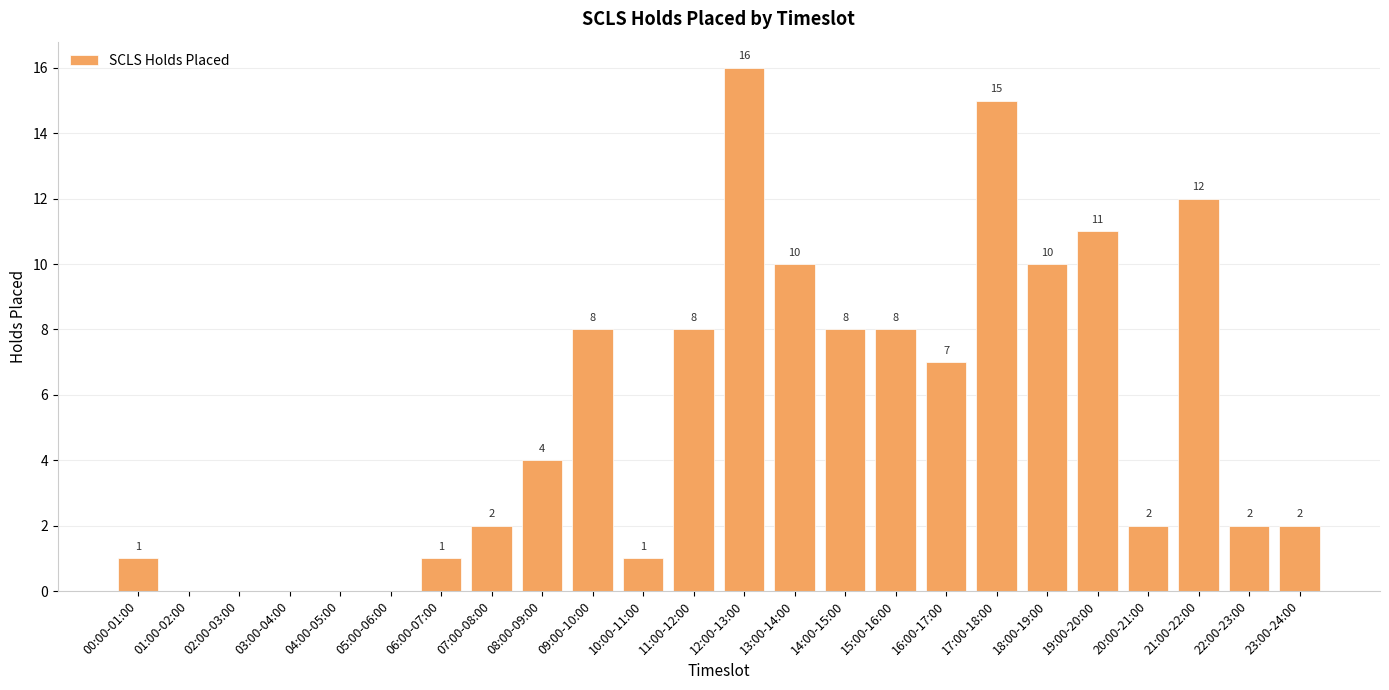

How many positive values are there?

19